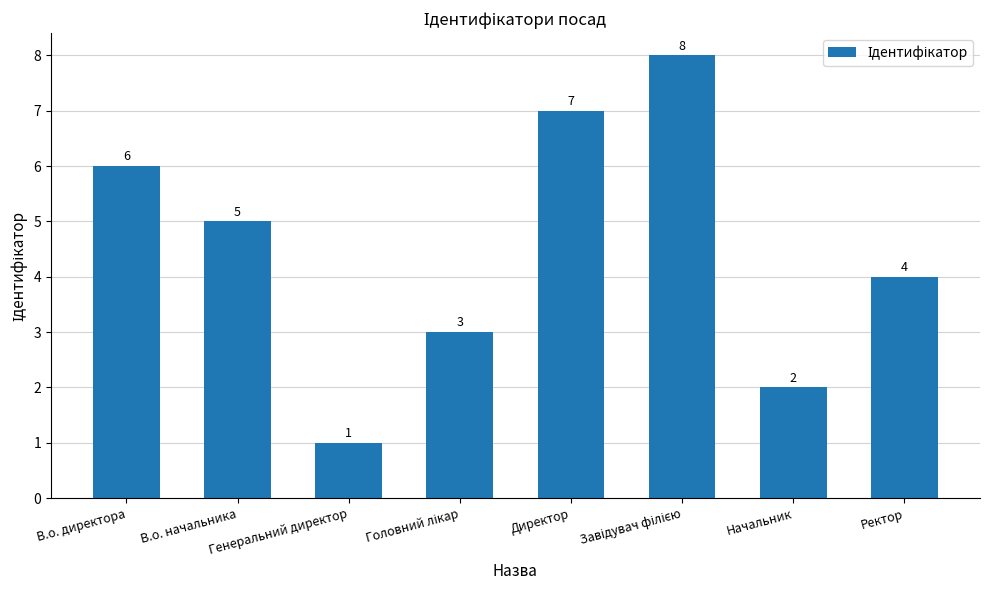

What is the minimum value shown in the chart?

1